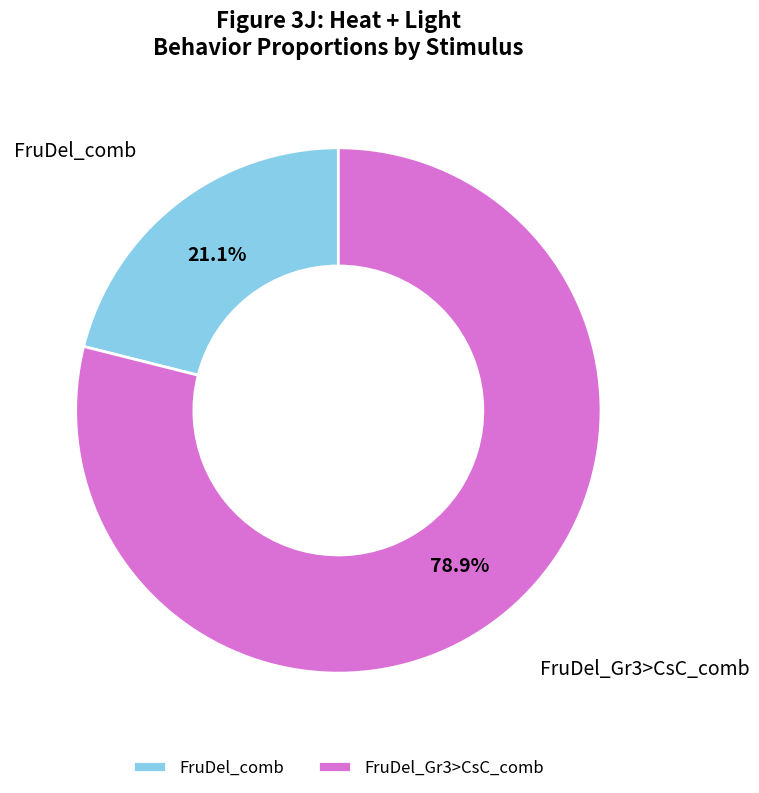

How much of the chart is everything except FruDel_Gr3>CsC_comb?

21.1%